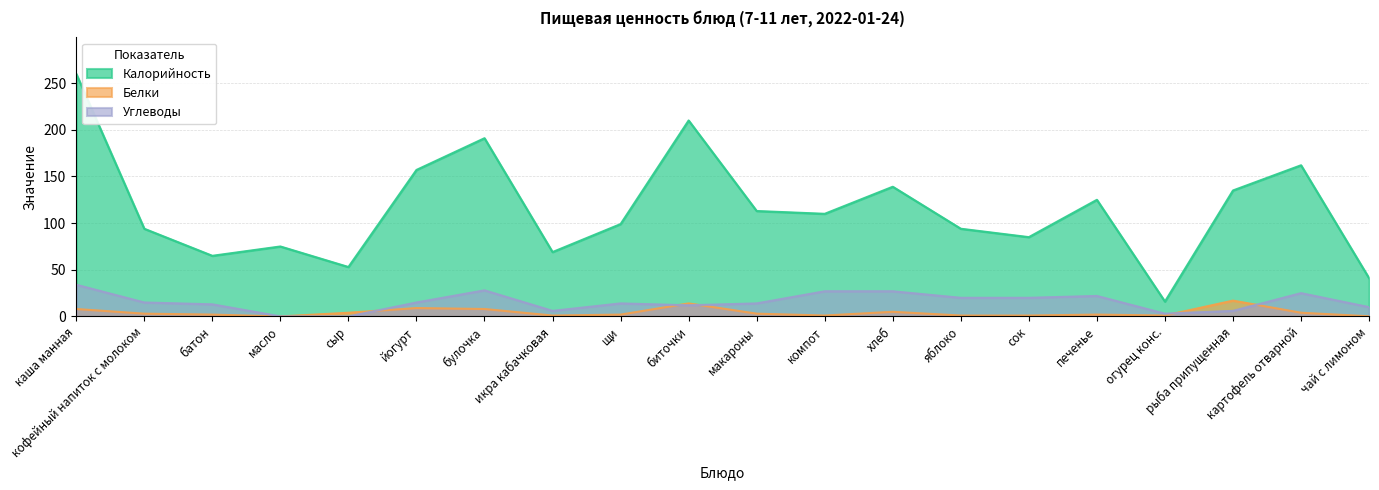

Is it true that Калорийность equals 303.1 at биточки?

False